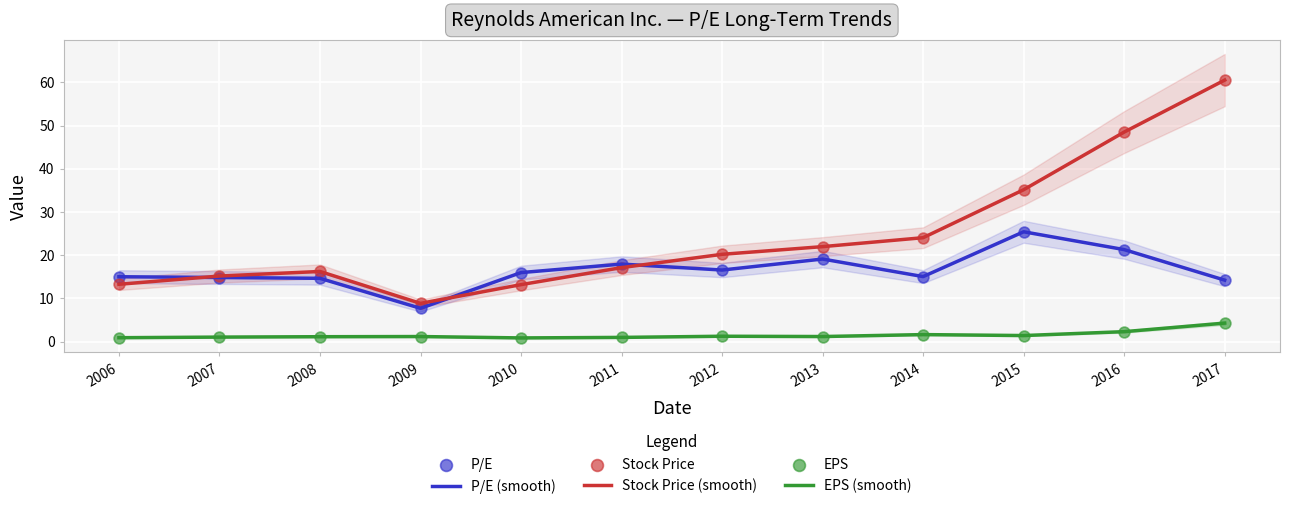

What are all the series names shown in the legend?

P/E (smooth), Stock Price (smooth), EPS (smooth), P/E, Stock Price, EPS